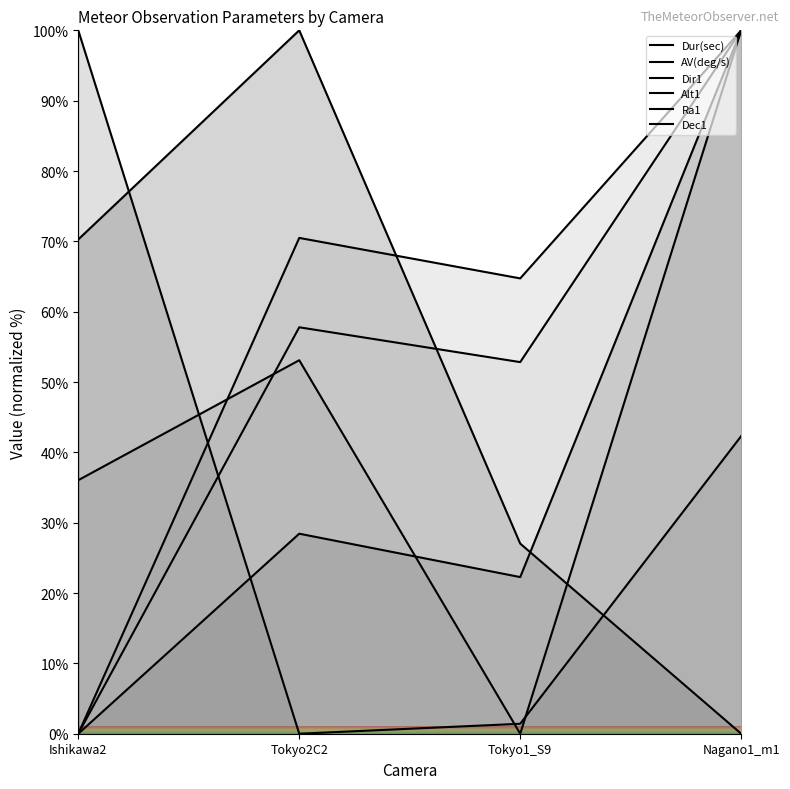

Where do AV(deg/s) and Dur(sec) first cross each other?

Tokyo1_S9 and Nagano1_m1